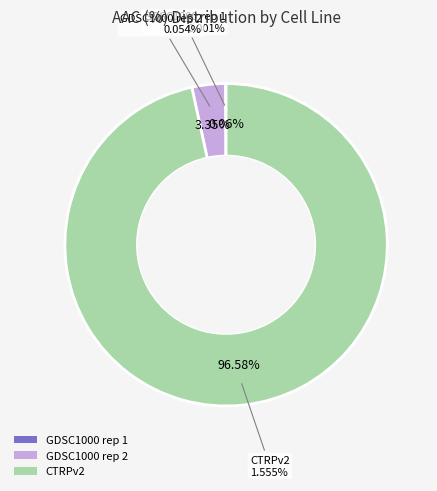

To the nearest percent, what is the average slice percentage?

33%